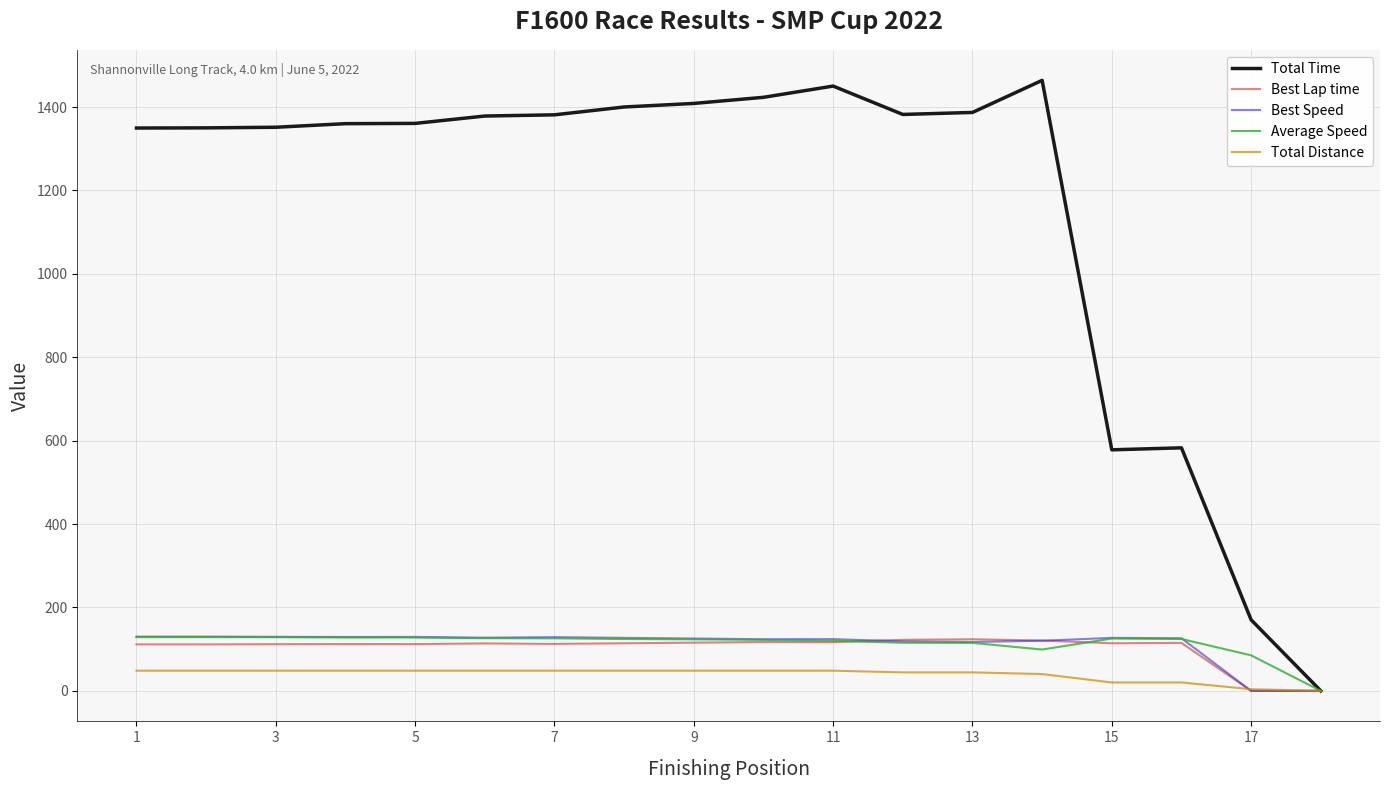

Which series has the largest total across all categories?

Total Time